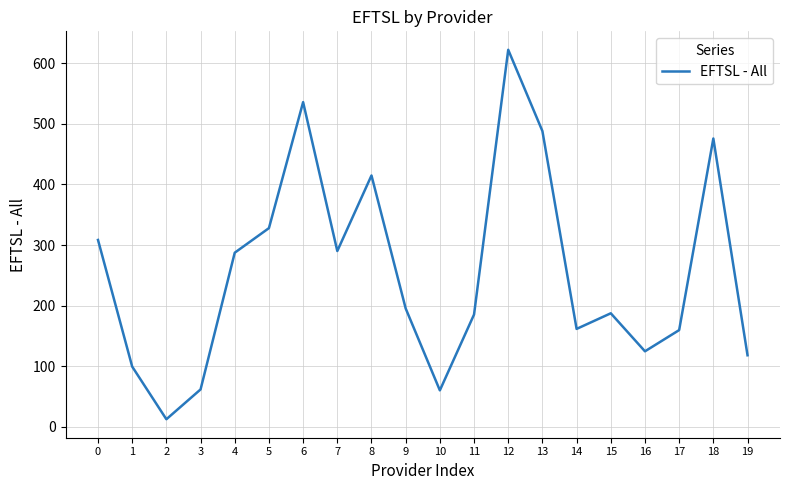

What is the difference between the maximum and second lowest values?

561.5